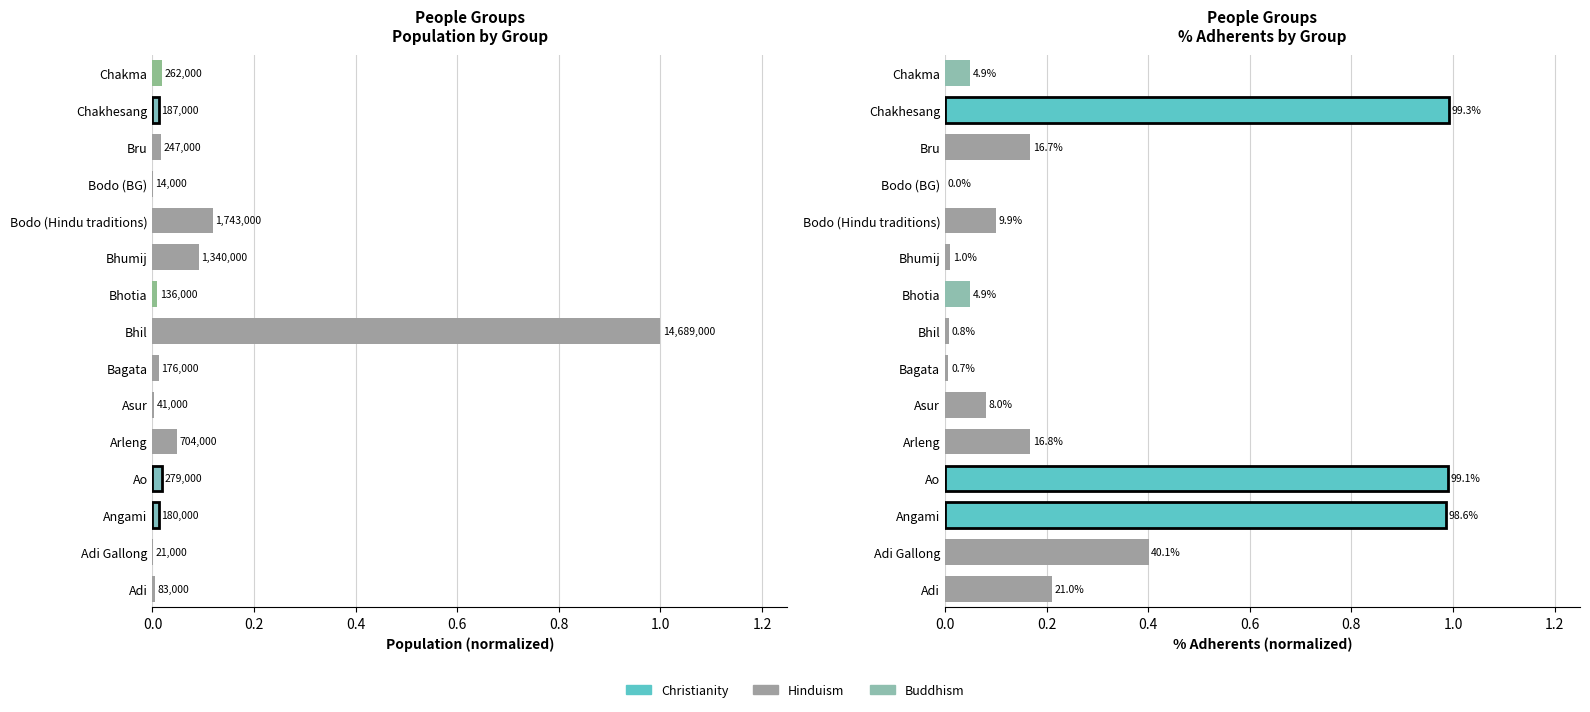

The % Adherents series shows 0.2 at Adi Gallong. True or false?

False